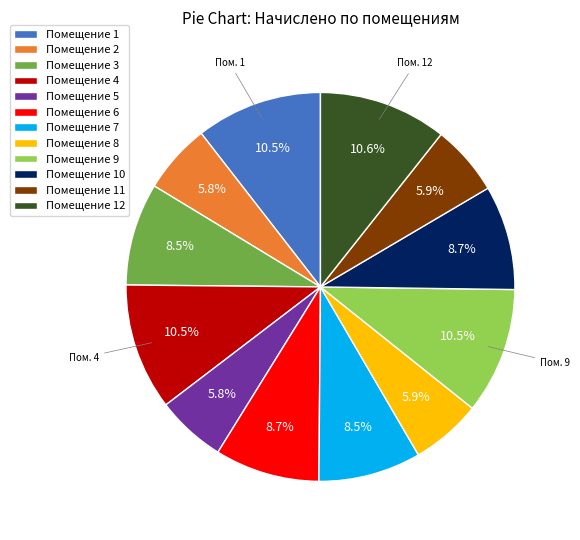

Does Помещение 9 account for over 50% of the chart?

No